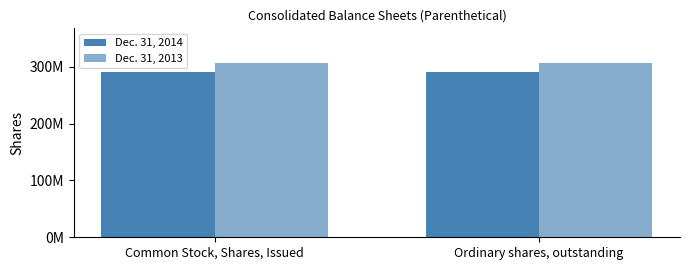

At which category is the sum across all series the highest?

Common Stock, Shares, Issued